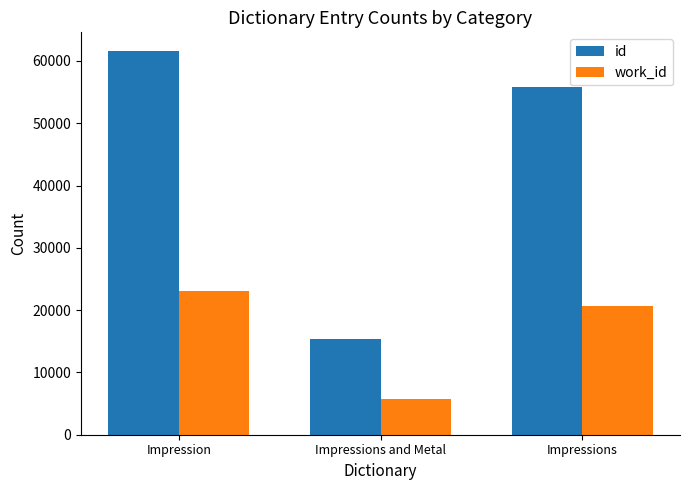

How many bars are there in each group?

2